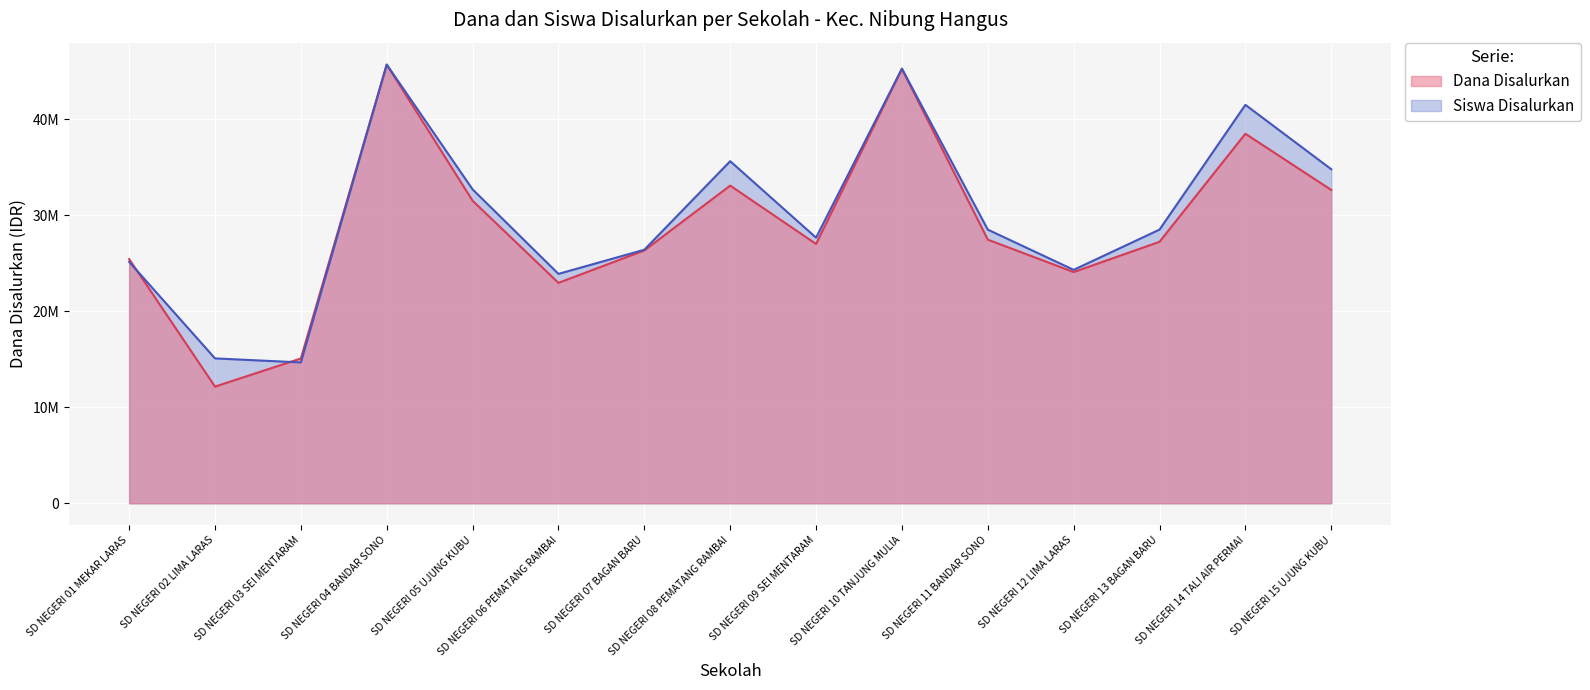

How many values in the Siswa Disalurkan series are below 28494495?

7